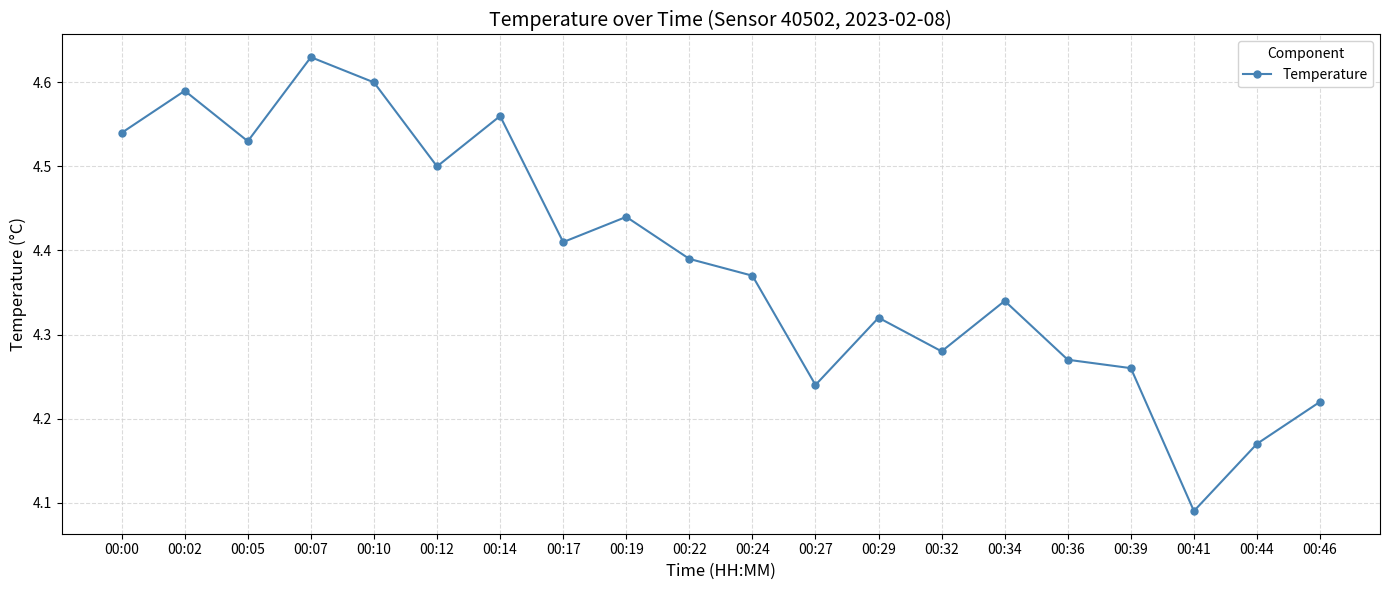

What is the difference between the maximum and second lowest values?

0.5